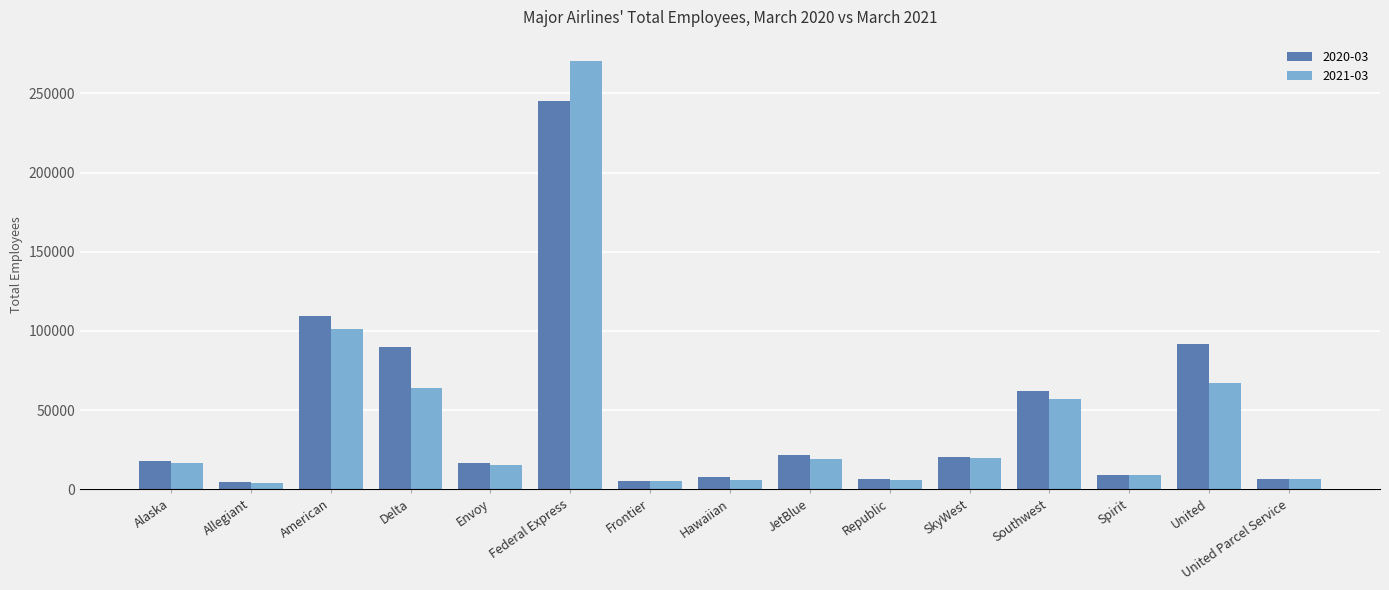

The value of 2021-03 at Frontier is 4946. True or false?

True